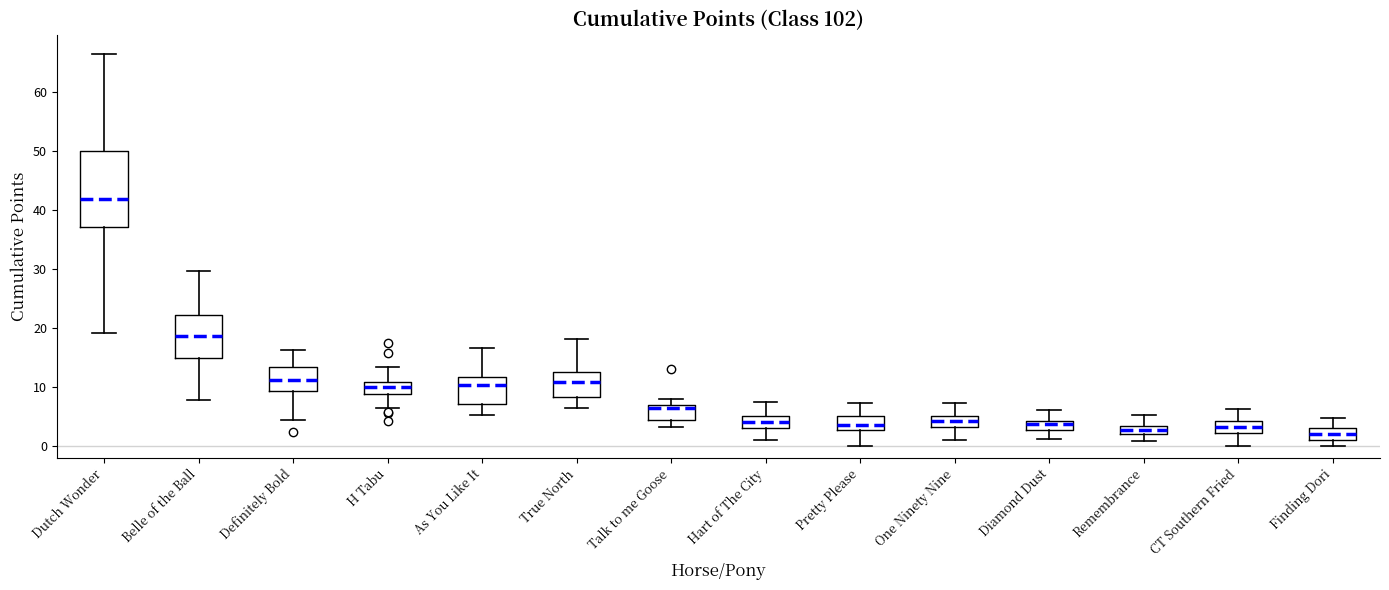

Which box is the tallest, from its lower edge to its upper edge?

Dutch Wonder